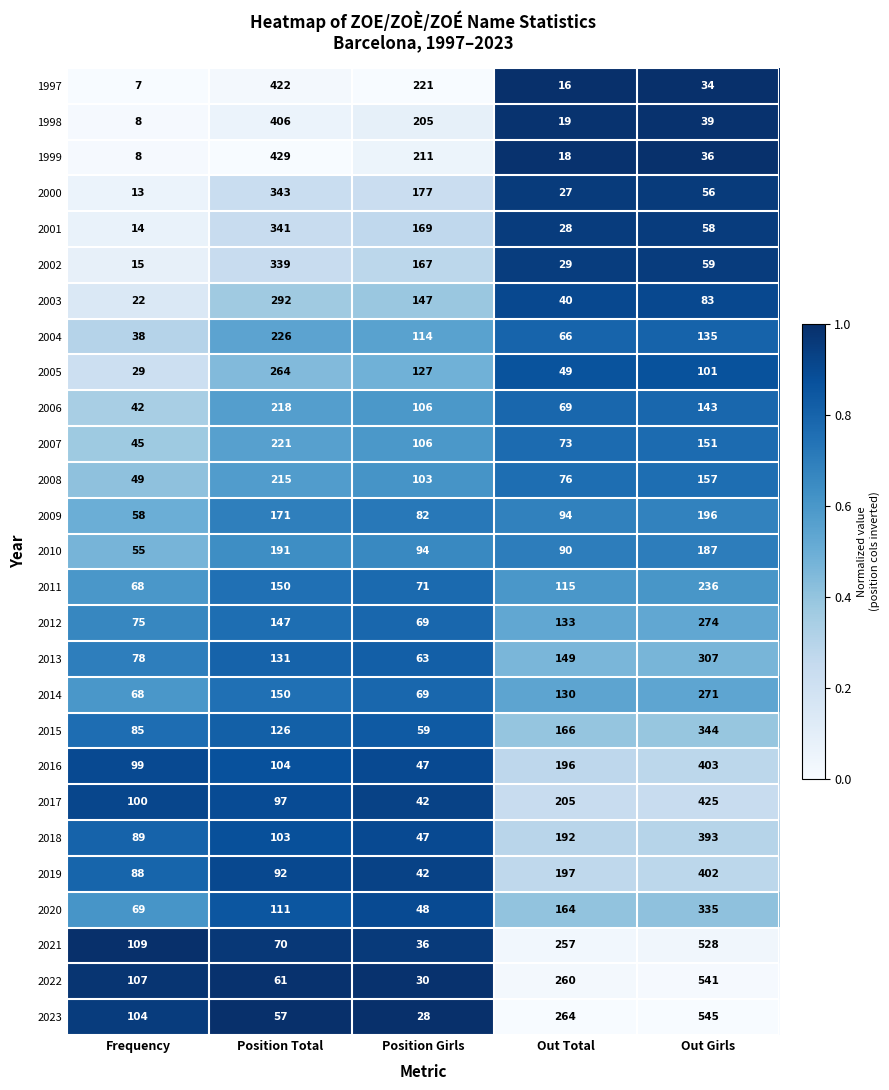

Which series has the largest range (max minus min)?

2023